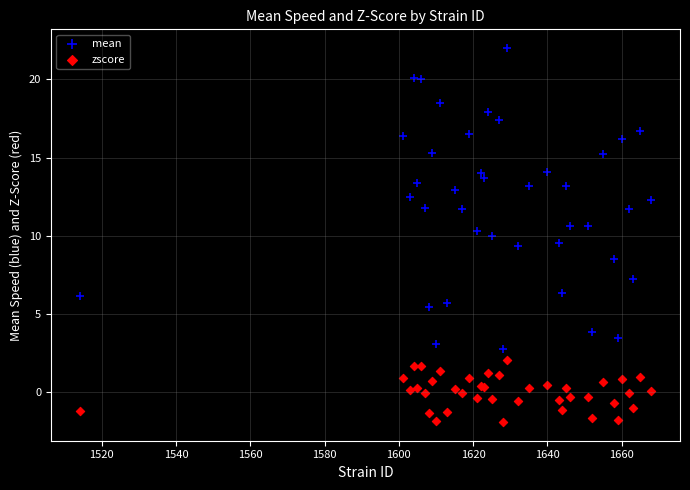

Which series has the widest spread of Y values?

mean